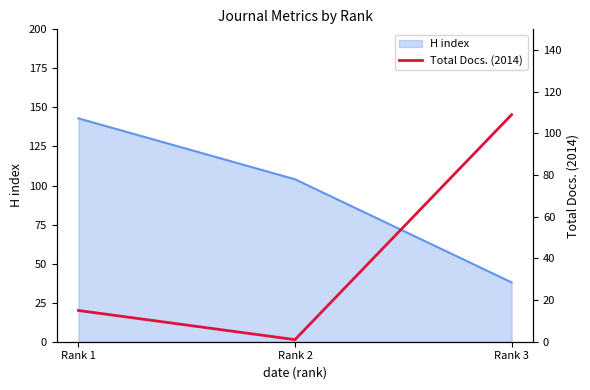

Where is the data nearest to the value 55?

Rank 1